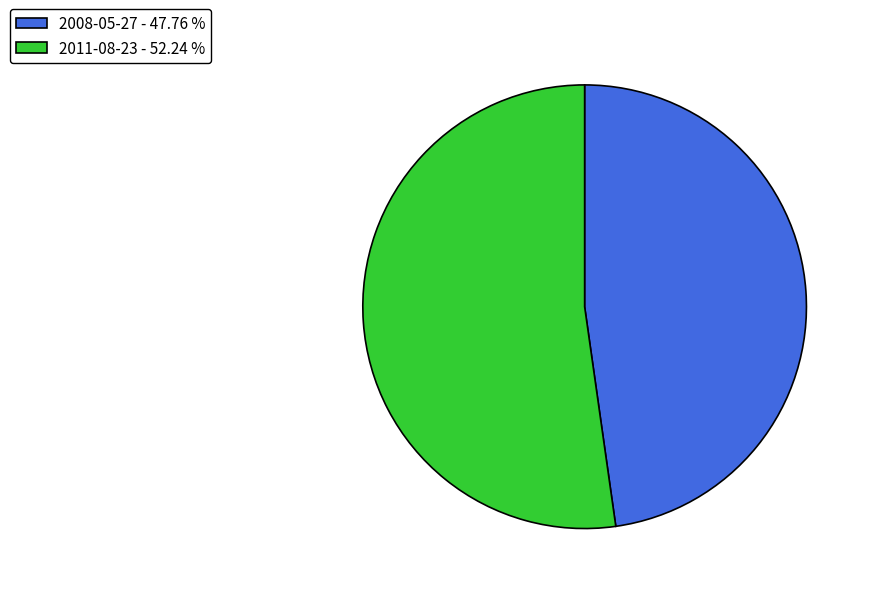

Is the sum of 2008-05-27 - 47.76 % and 2011-08-23 - 52.24 % greater than half?

Yes